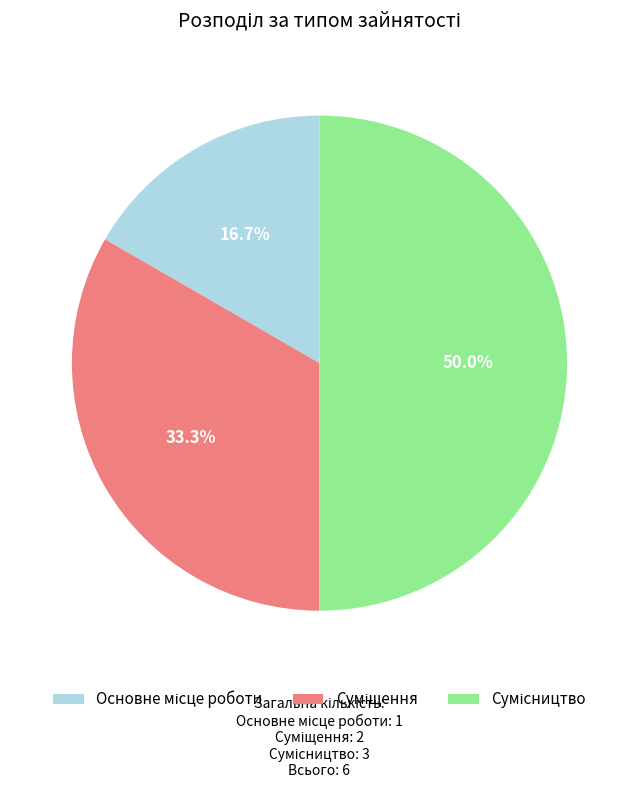

Between Сумісництво and Основне місце роботи, which is larger?

Сумісництво